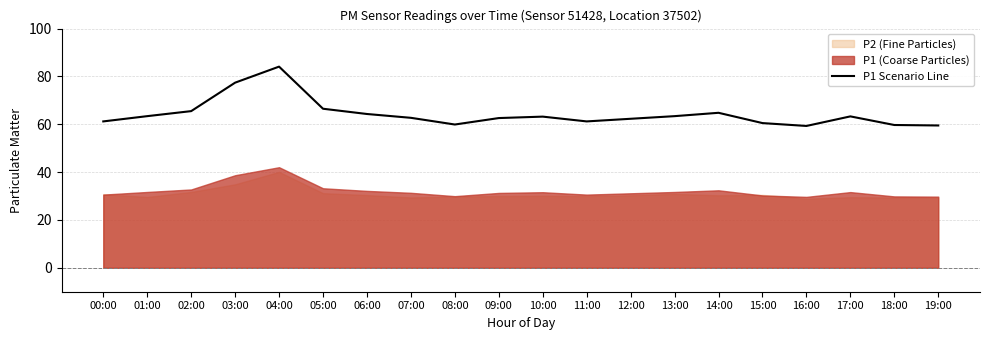

How many interior local peaks (higher than both neighbors) does the data have?

4